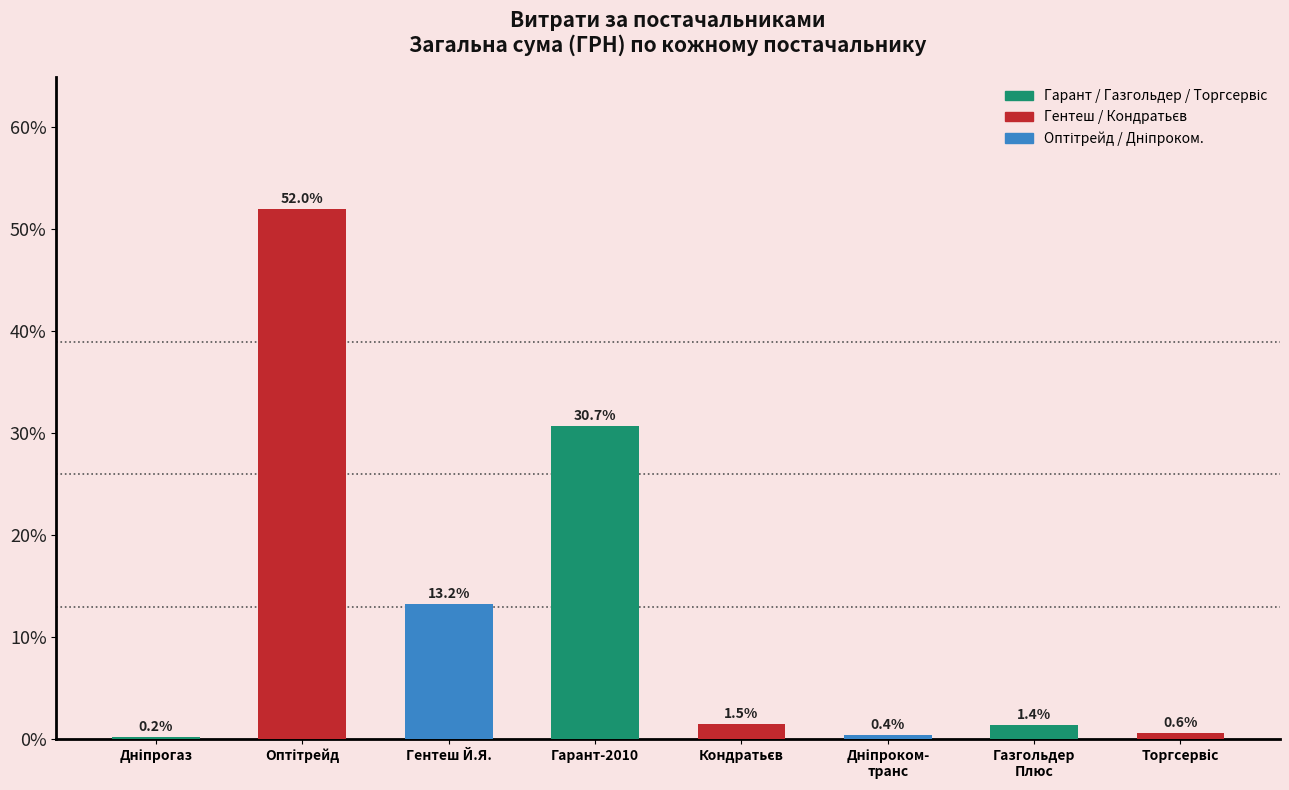

Does the chart contain stacked bars?

No